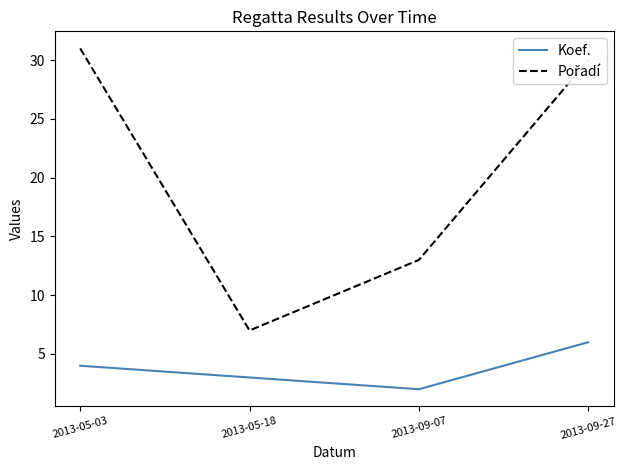

What position from the left is 2013-05-18?

2